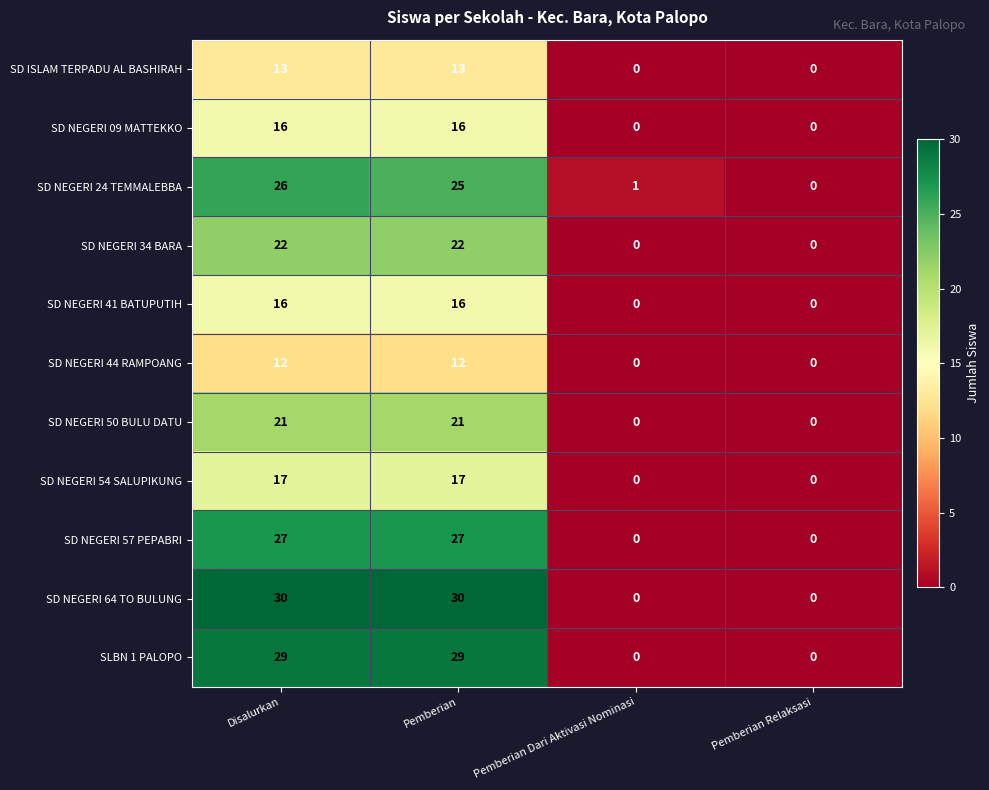

What is the total value across all series at Disalurkan?

229